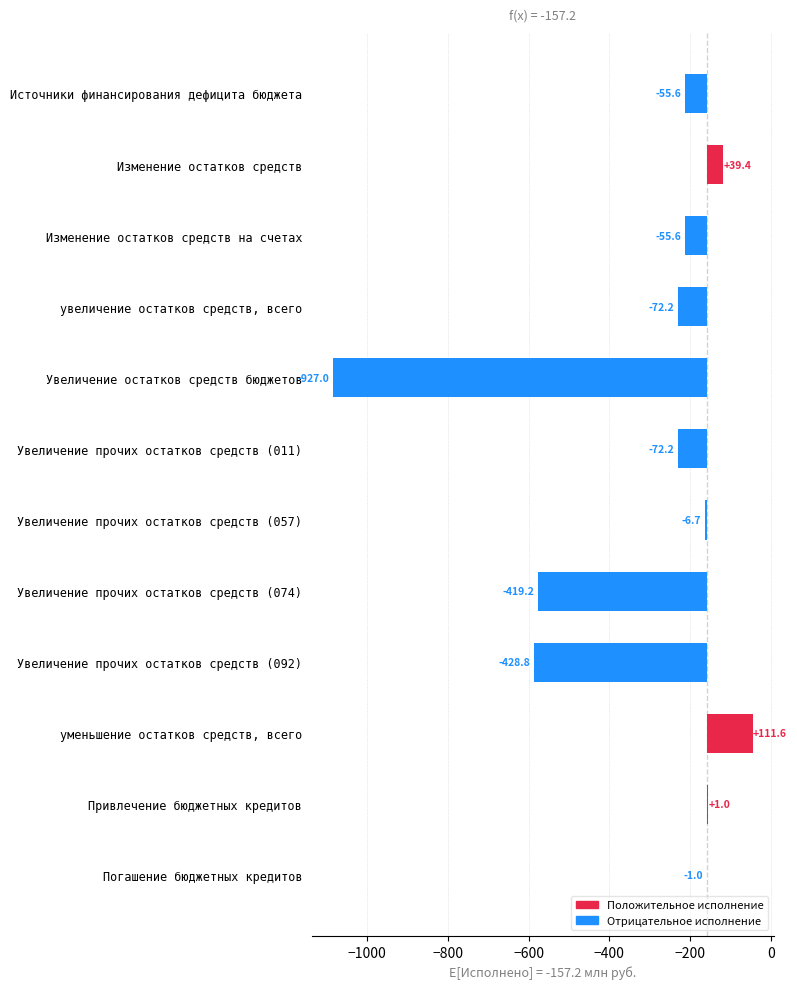

What is the greatest value displayed?

111.6